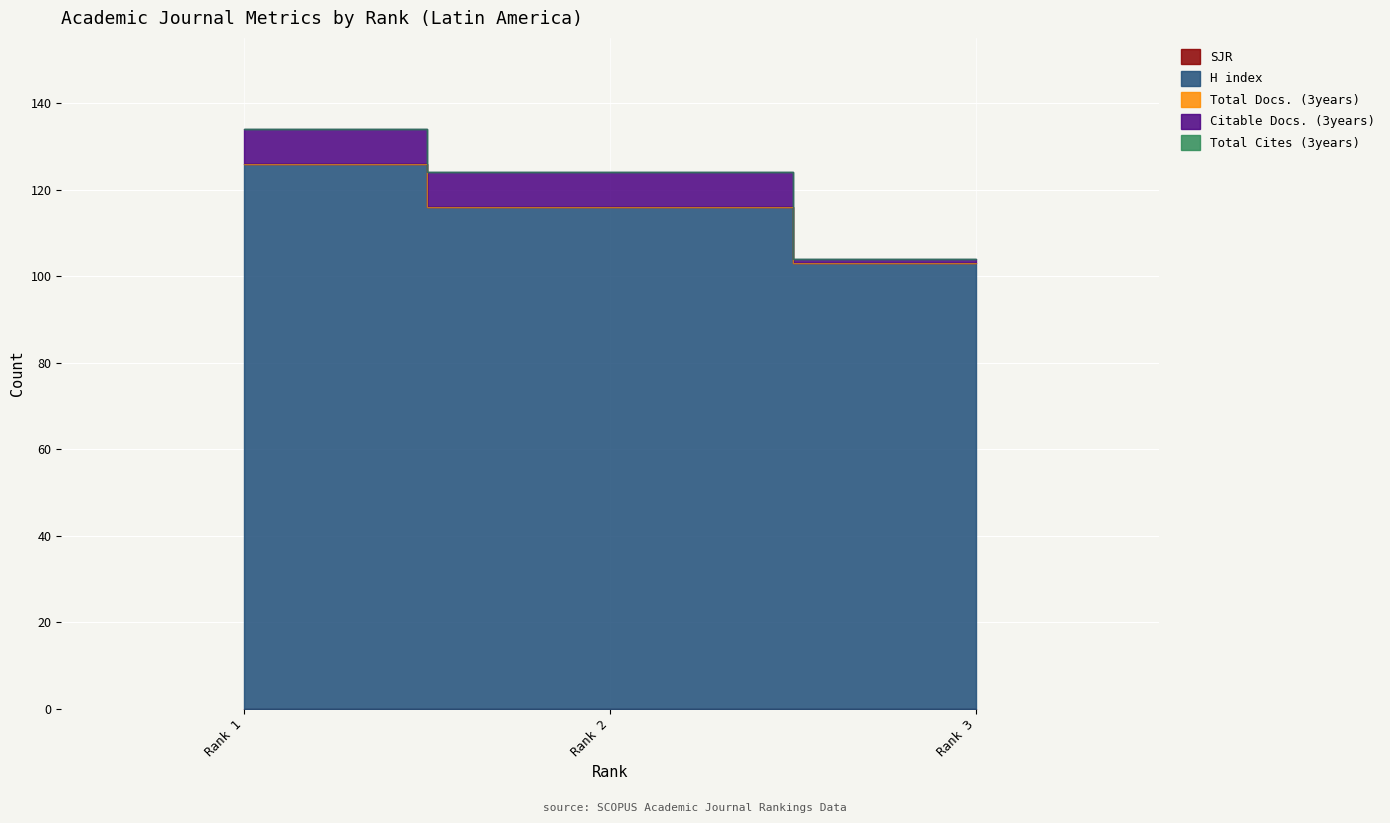

Which series changed the most between Rank 1 and Rank 2?

H index